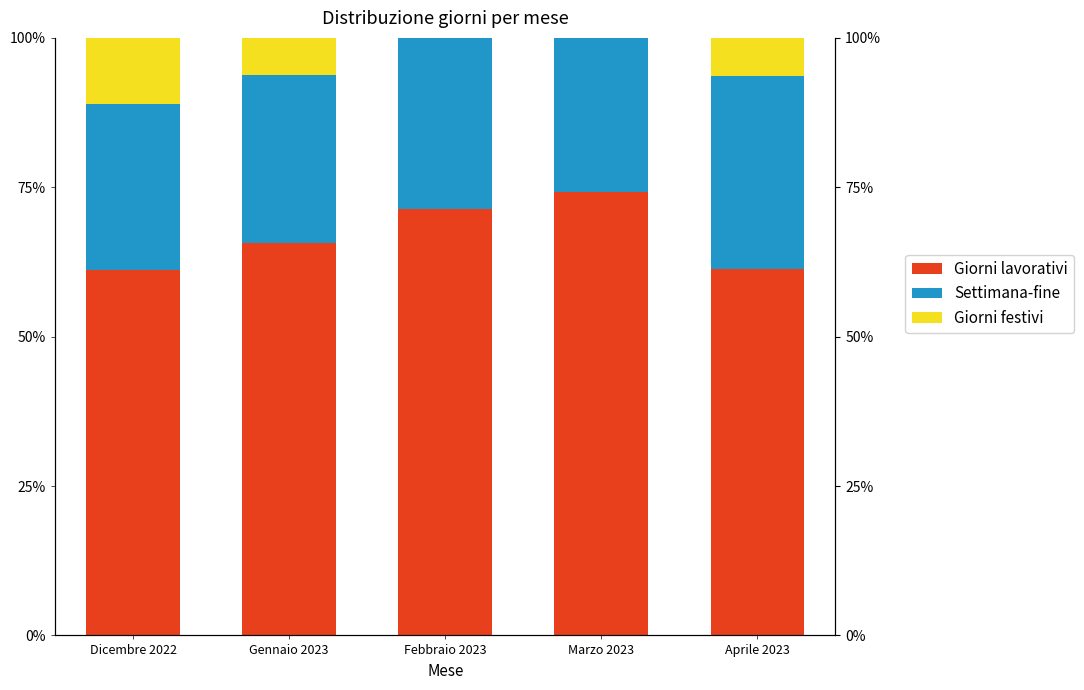

Reading left to right, list all the values displayed in this chart.

Giorni lavorativi: 61.1	65.6	71.4	74.2	61.3
Settimana-fine: 27.8	28.1	28.6	25.8	32.3
Giorni festivi: 11.1	6.2	0.0	0.0	6.5